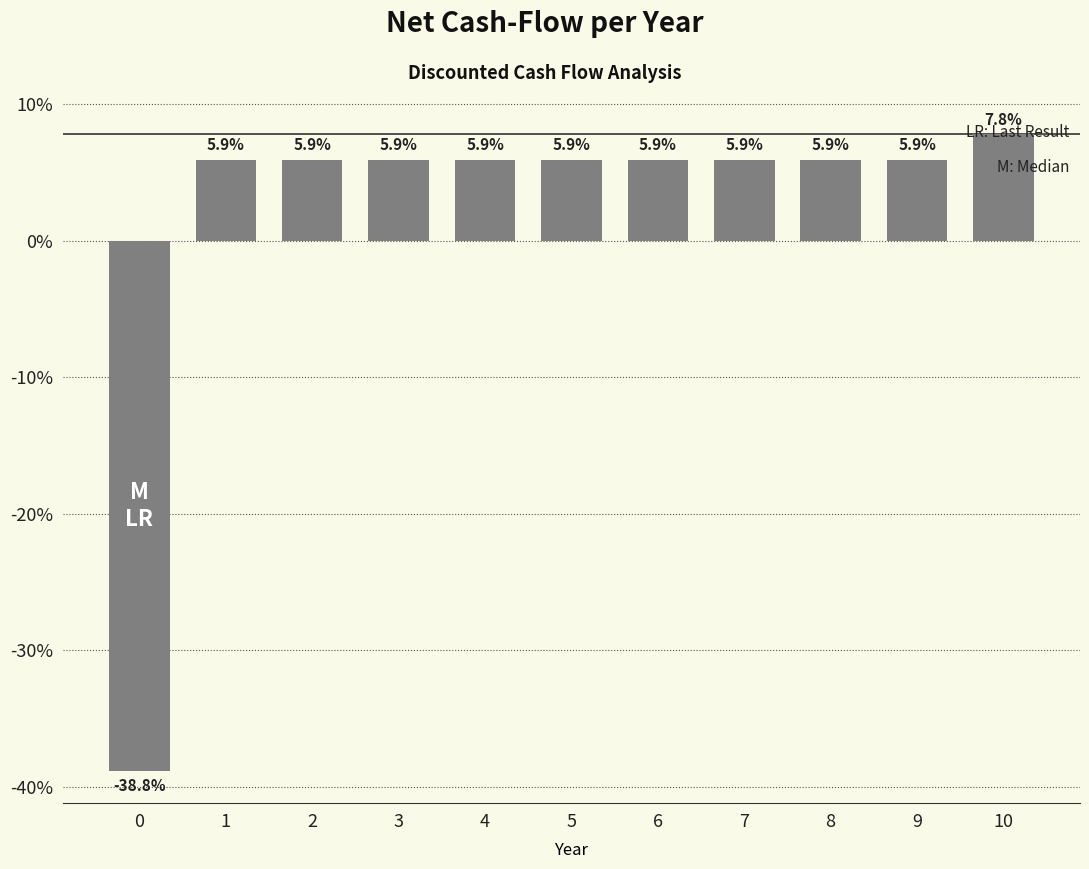

How many data points are above 5?

10